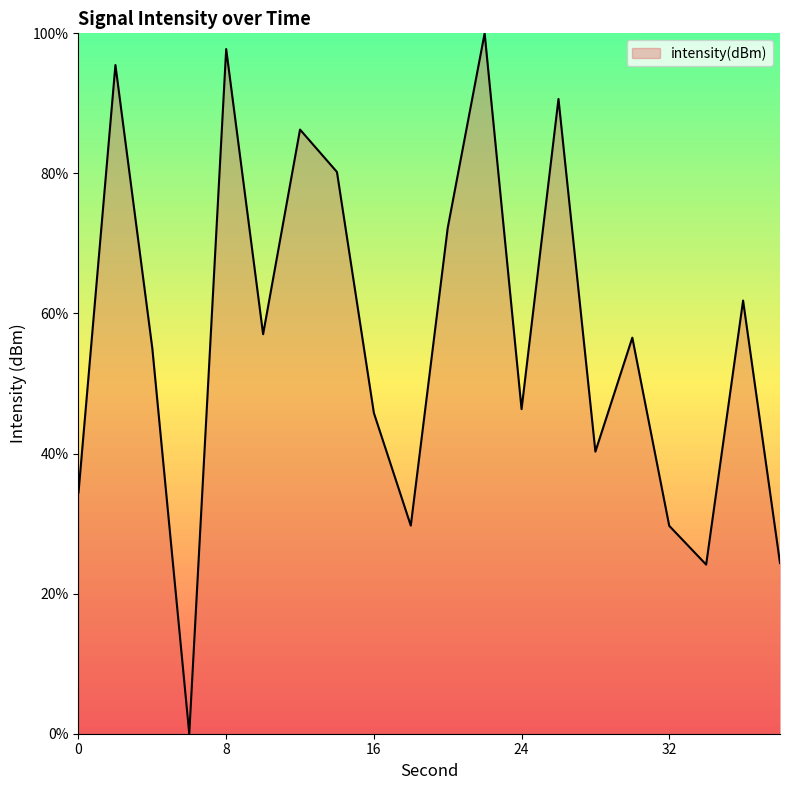

What is the difference between the second highest and second lowest values?

73.6